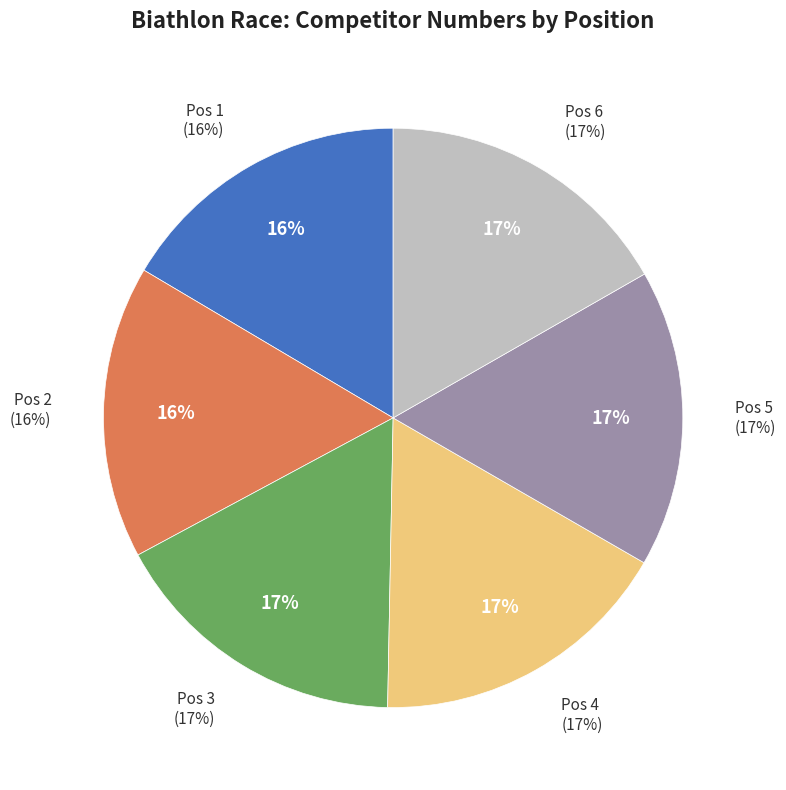

Which has a higher value, 1 or 6?

6